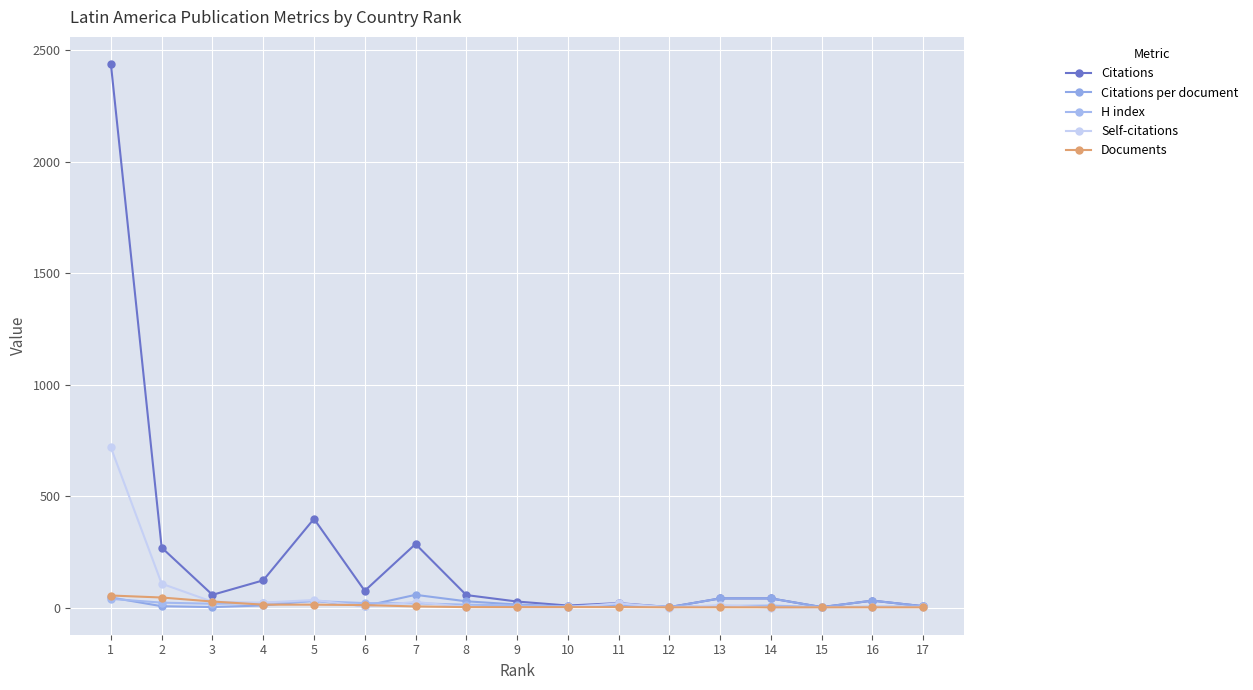

At which category is the sum across all series the highest?

1